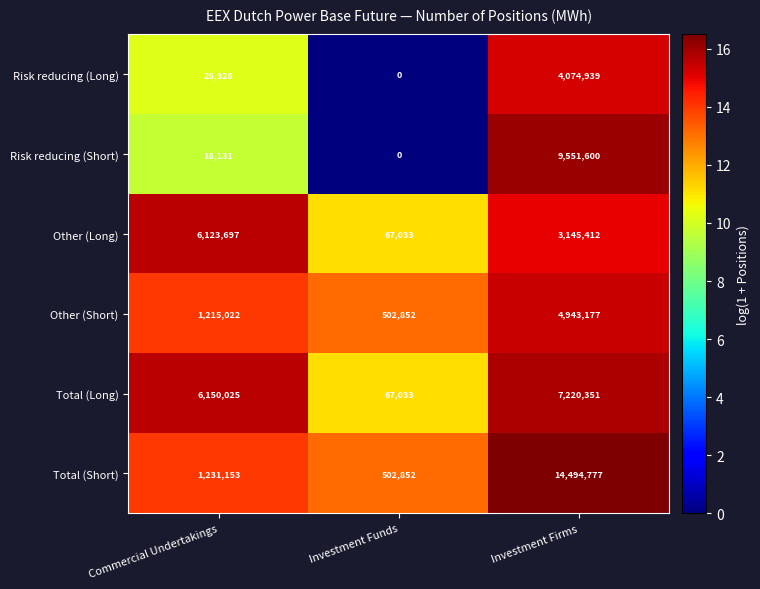

What is the maximum value shown in the chart?

14494777